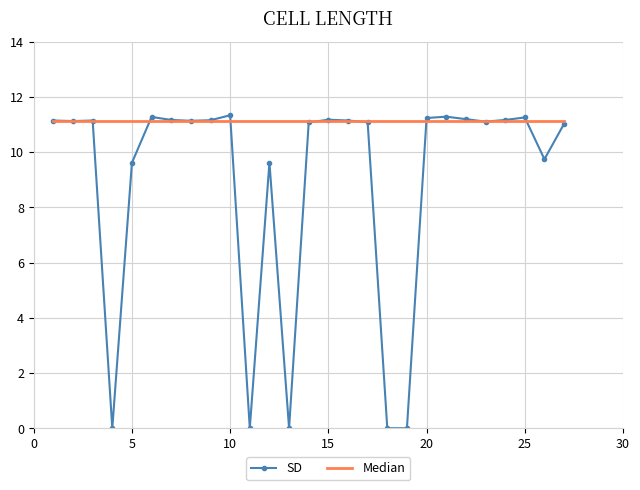

Count the number of data series in this chart.

2